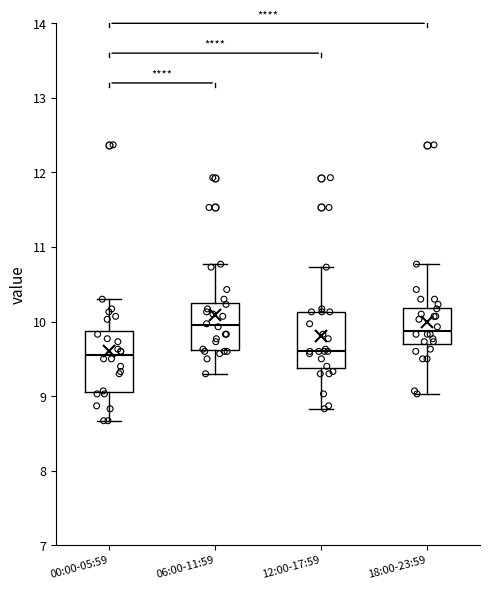

Where does the median line of the box for 00:00-05:59 sit on the y-axis? The values are not printed on the chart, so give them approximately, as read against the axis.

9.6